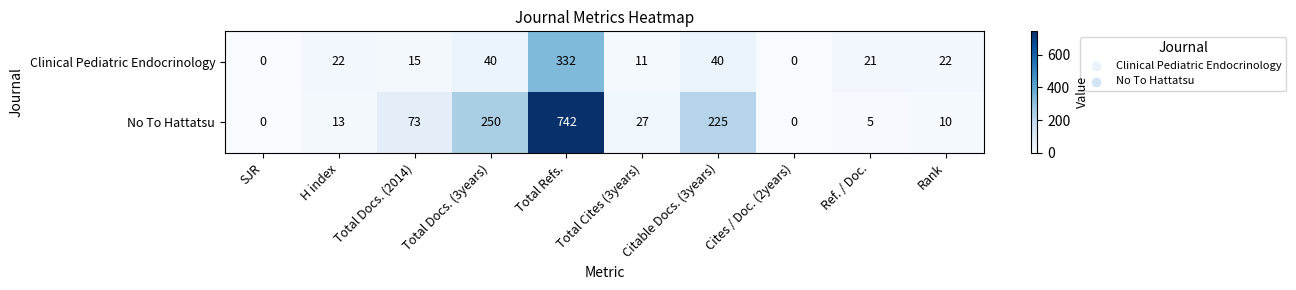

What is the greatest value displayed?

742